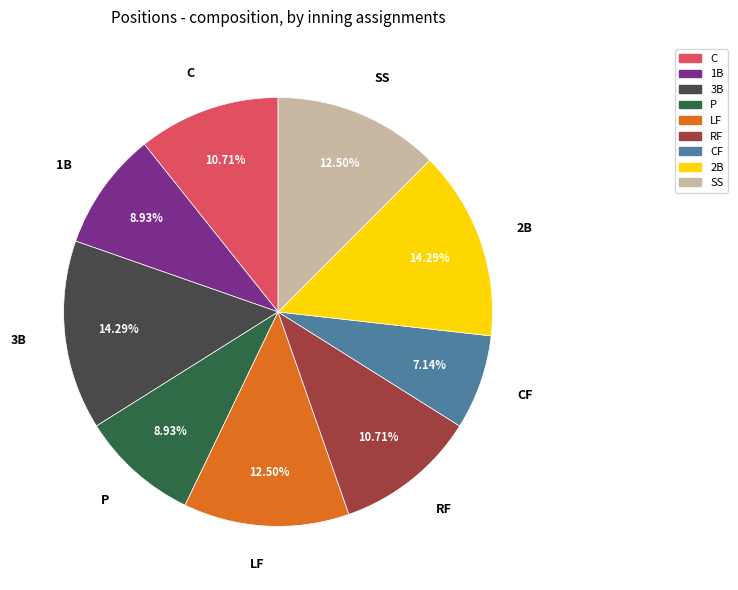

To the nearest percent, what is the difference between the largest and smallest slice percentages?

7%